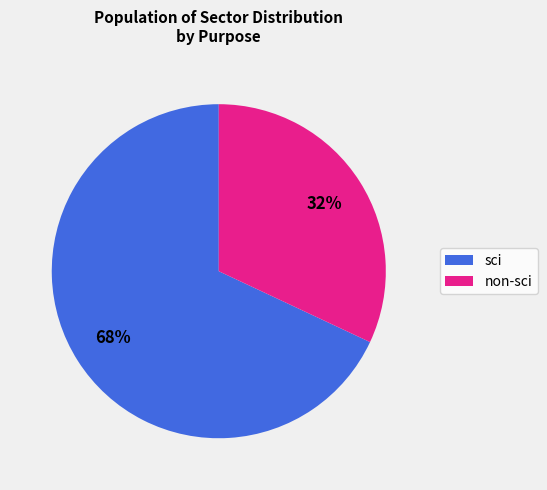

To the nearest percent, what is the difference between the largest and smallest slice percentages?

36%